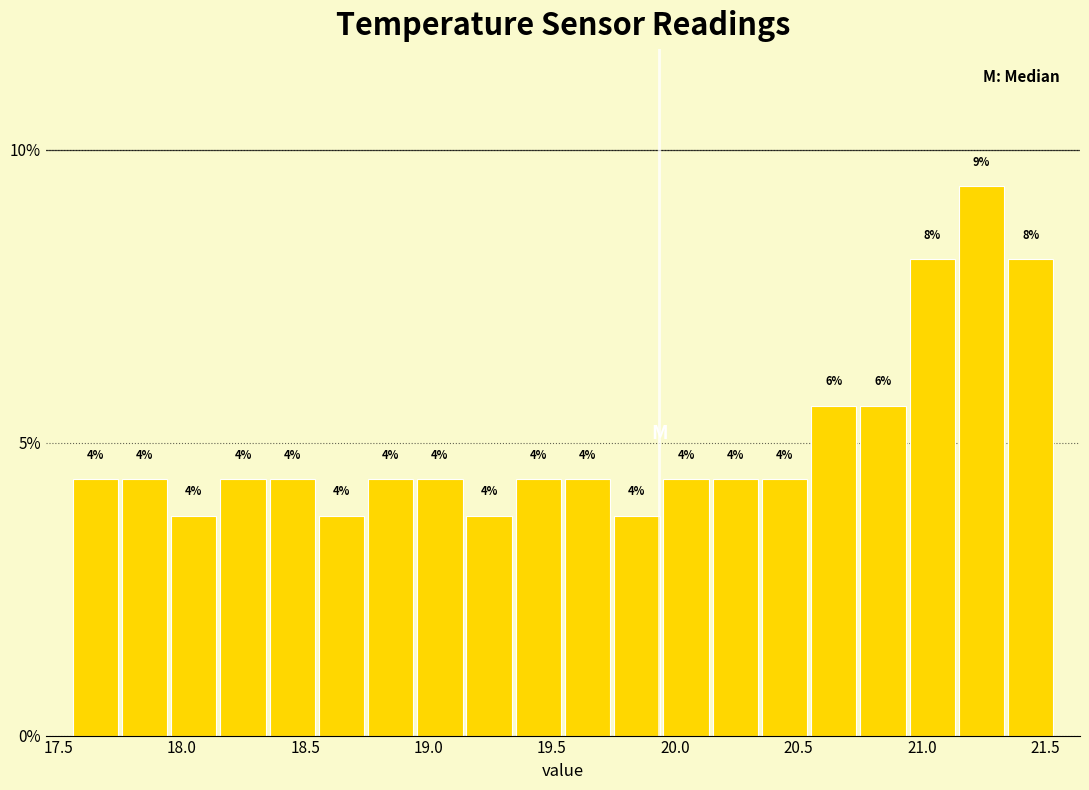

Around what value on the x-axis is the tallest bar? Give the approximate position of its centre, as read against the axis.

21.25